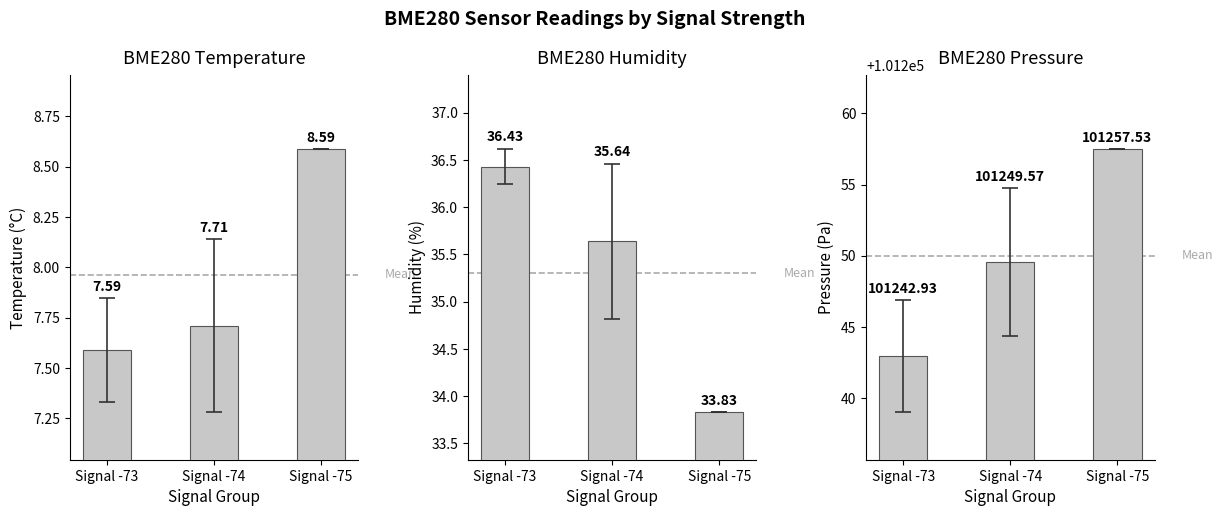

What value does the BME280_humidity series have at Signal -75?

33.8